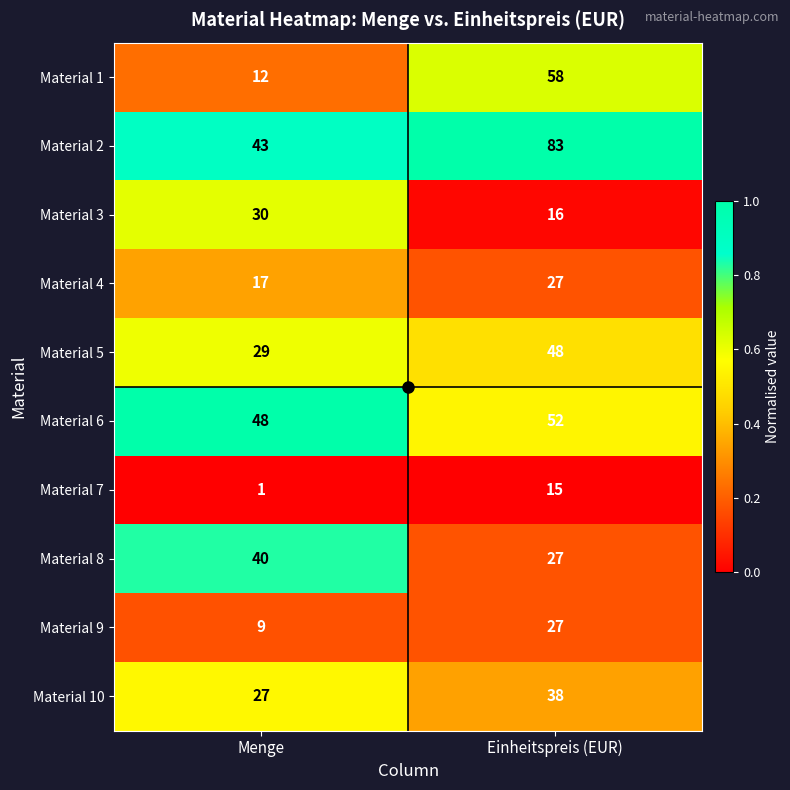

What is the difference between the highest and lowest values at Menge?

47